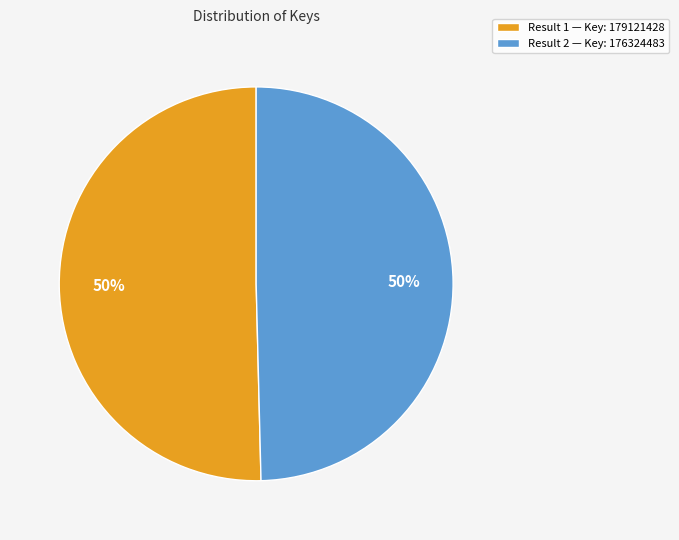

What percentage is the Result 2 — Key: 176324483 slice, to the nearest percent?

50%